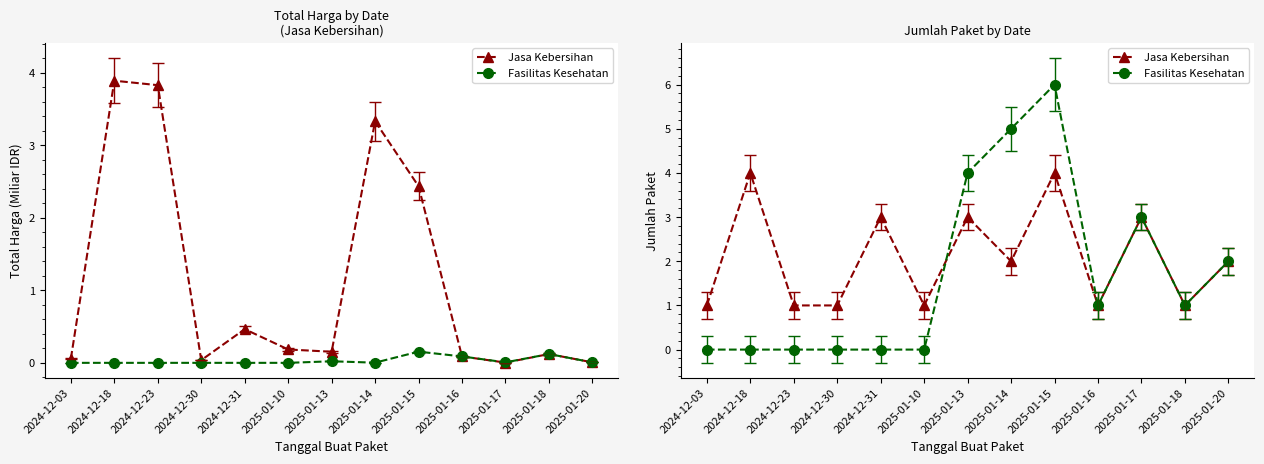

Read the Fasilitas Kesehatan value at 2025-01-13.

4